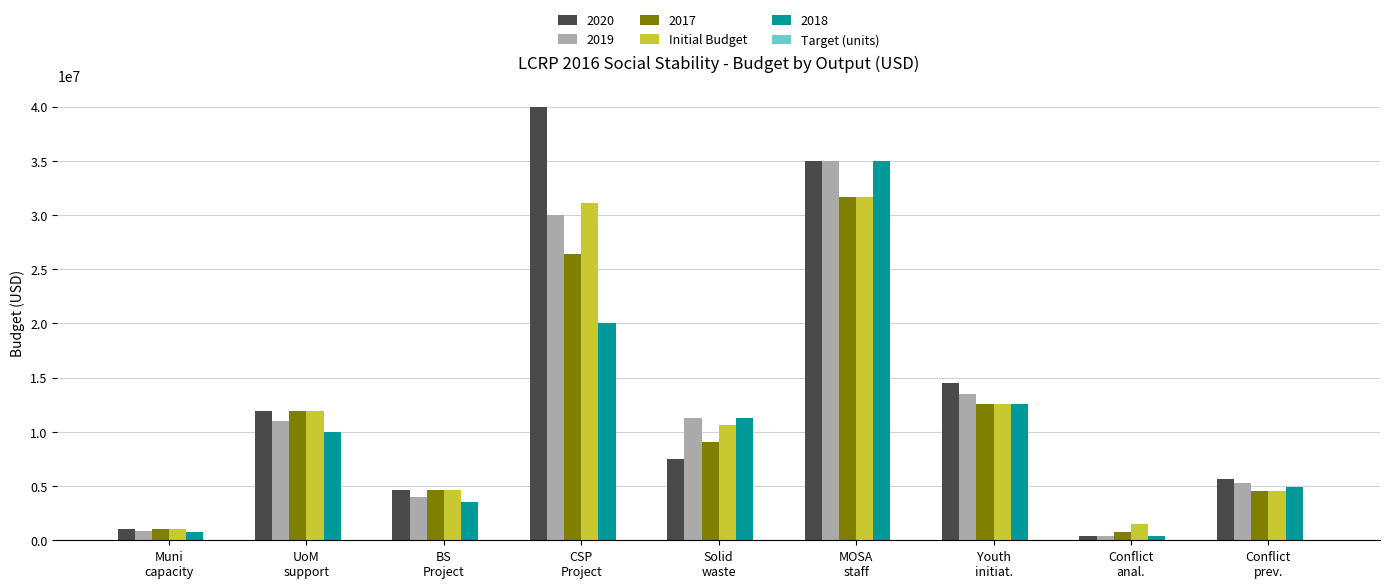

What is the maximum value shown in the chart?

40000000